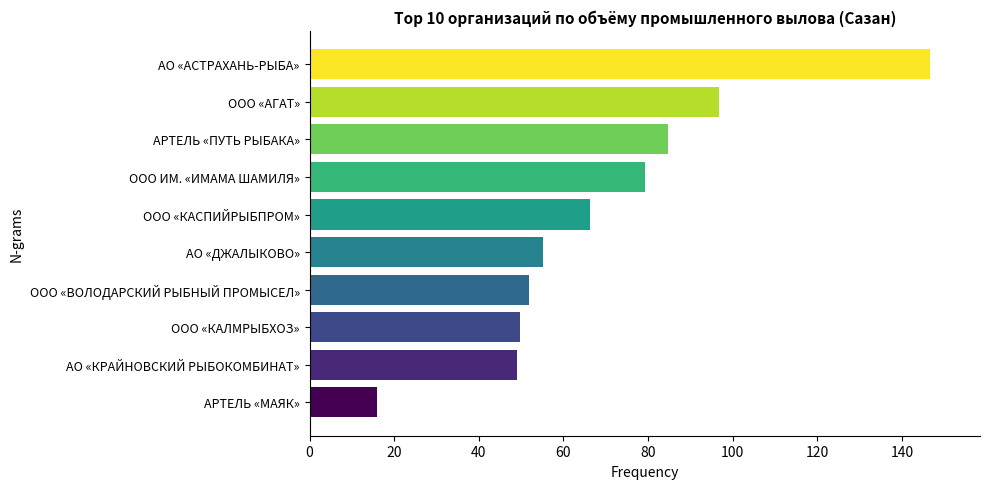

Reading bottom to top, list all the values displayed in this chart.

АРТЕЛЬ «МАЯК»=16.0	АО «КРАЙНОВСКИЙ РЫБОКОМБИНАТ»=49.0	ООО «КАЛМРЫБХОЗ»=49.7	ООО «ВОЛОДАРСКИЙ РЫБНЫЙ ПРОМЫСЕЛ»=51.8	АО «ДЖАЛЫКОВО»=55.2	ООО «КАСПИЙРЫБПРОМ»=66.2	ООО ИМ. «ИМАМА ШАМИЛЯ»=79.4	АРТЕЛЬ «ПУТЬ РЫБАКА»=84.7	ООО «АГАТ»=96.8	АО «АСТРАХАНЬ-РЫБА»=146.7